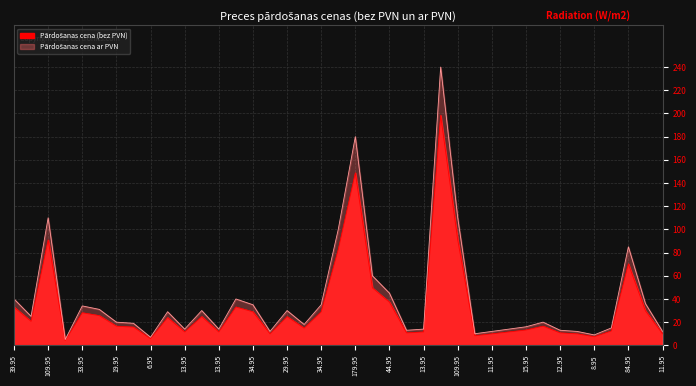

What is the maximum value for Pārdošanas cena ar PVN?

239.9